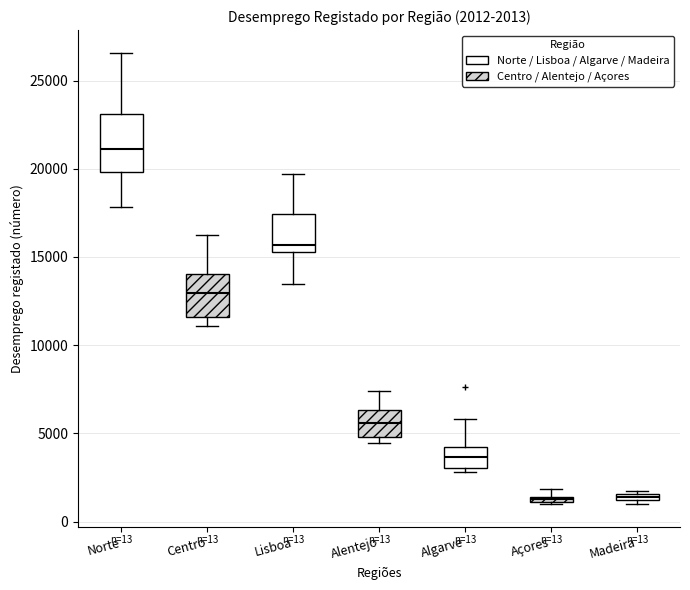

Which box is the tallest, from its lower edge to its upper edge?

Norte